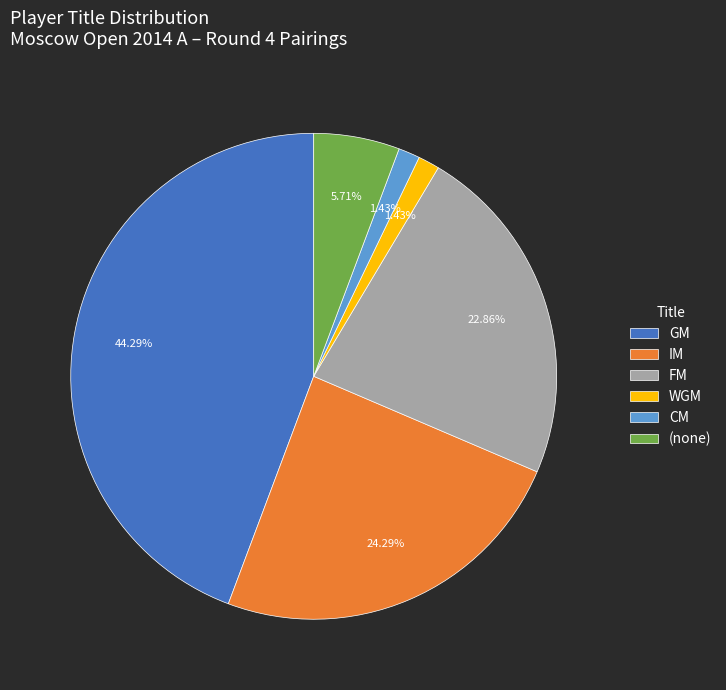

Is there any slice that represents more than half of the pie?

No